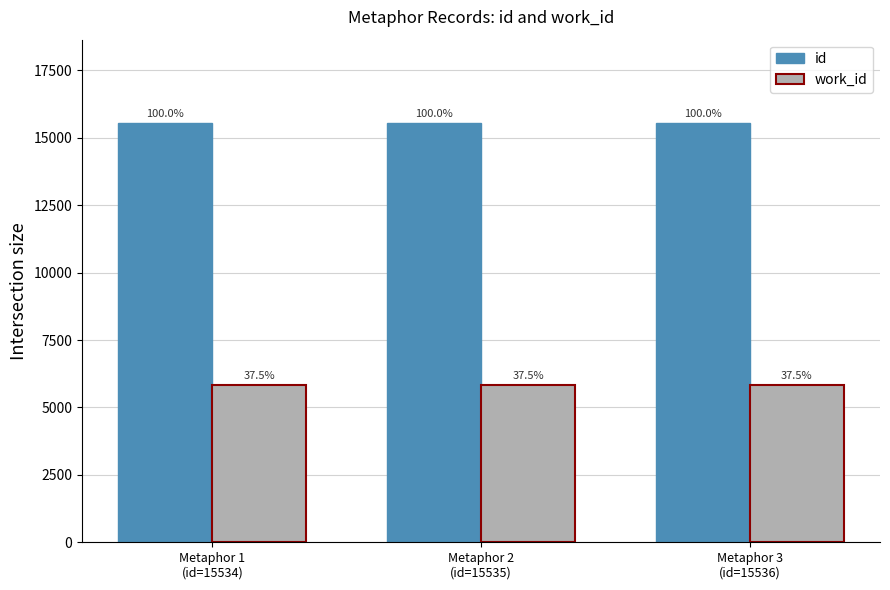

Is the value of work_id at Metaphor 3
(id=15536) greater than the value of id at Metaphor 3
(id=15536)?

No